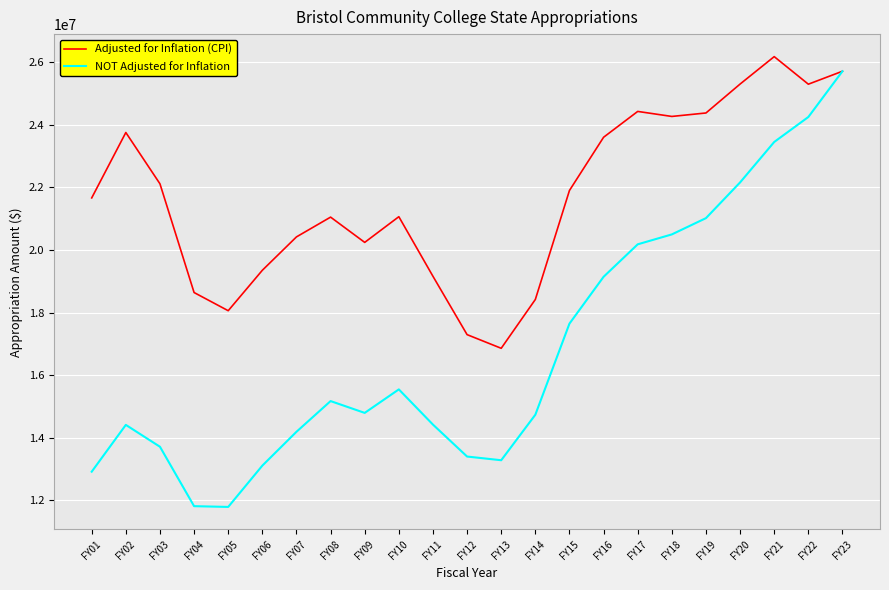

What is the minimum value shown in the chart?

11784320